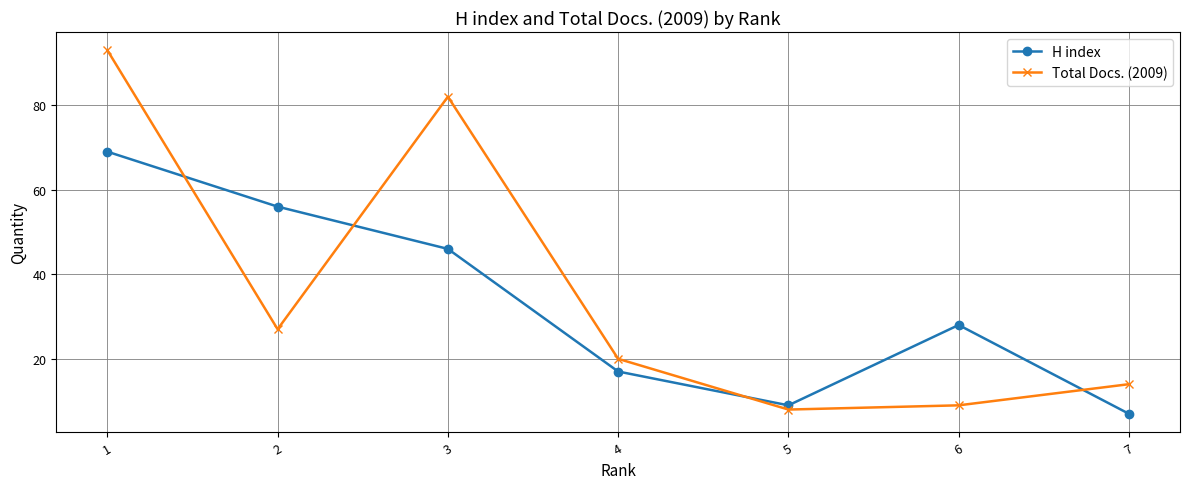

Reading left to right, what are all the values shown in this chart?

H index: 1=69	2=56	3=46	4=17	5=9	6=28	7=7
Total Docs. (2009): 1=93	2=27	3=82	4=20	5=8	6=9	7=14